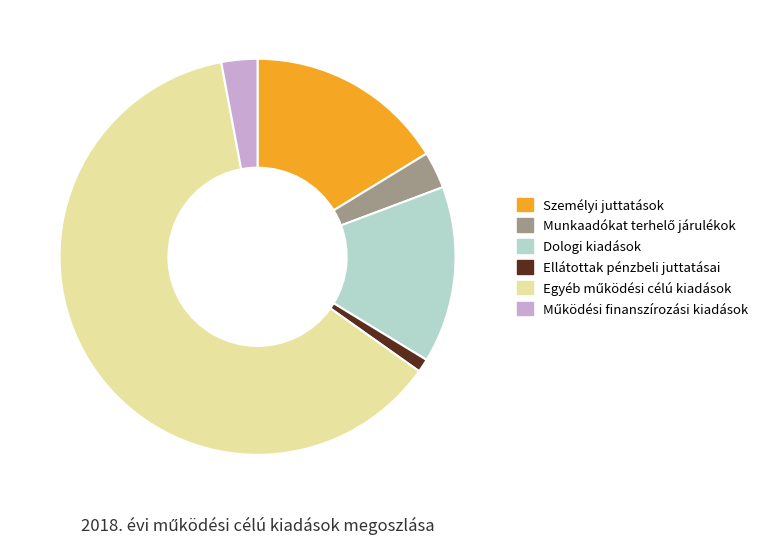

Is there a majority slice in this chart?

Yes